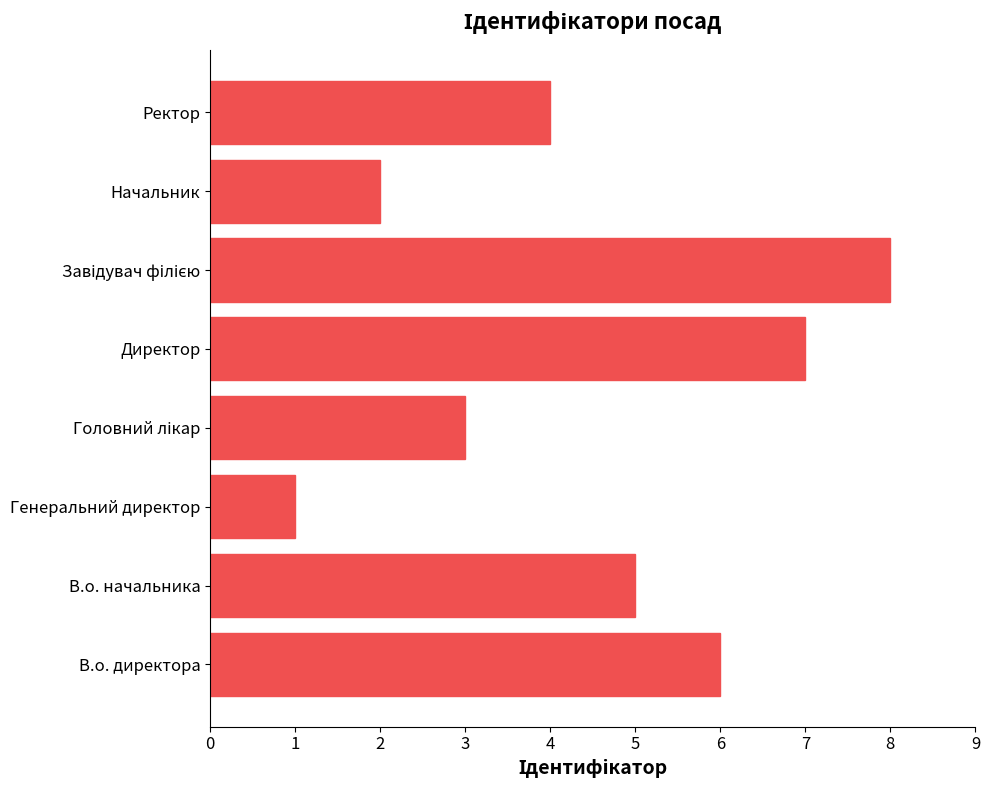

Count the number of categories in the chart.

8